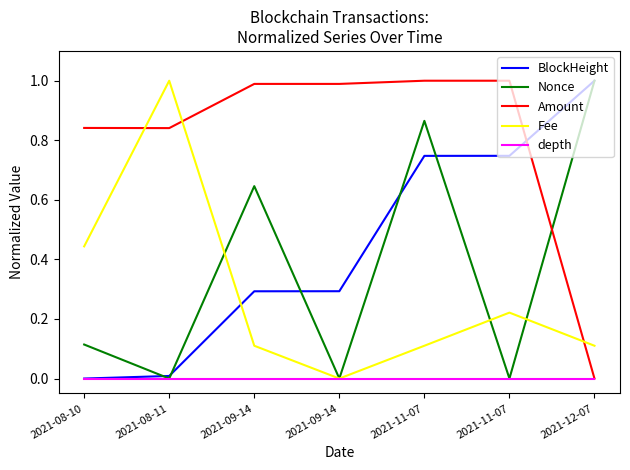

How many lines are shown in the chart?

5